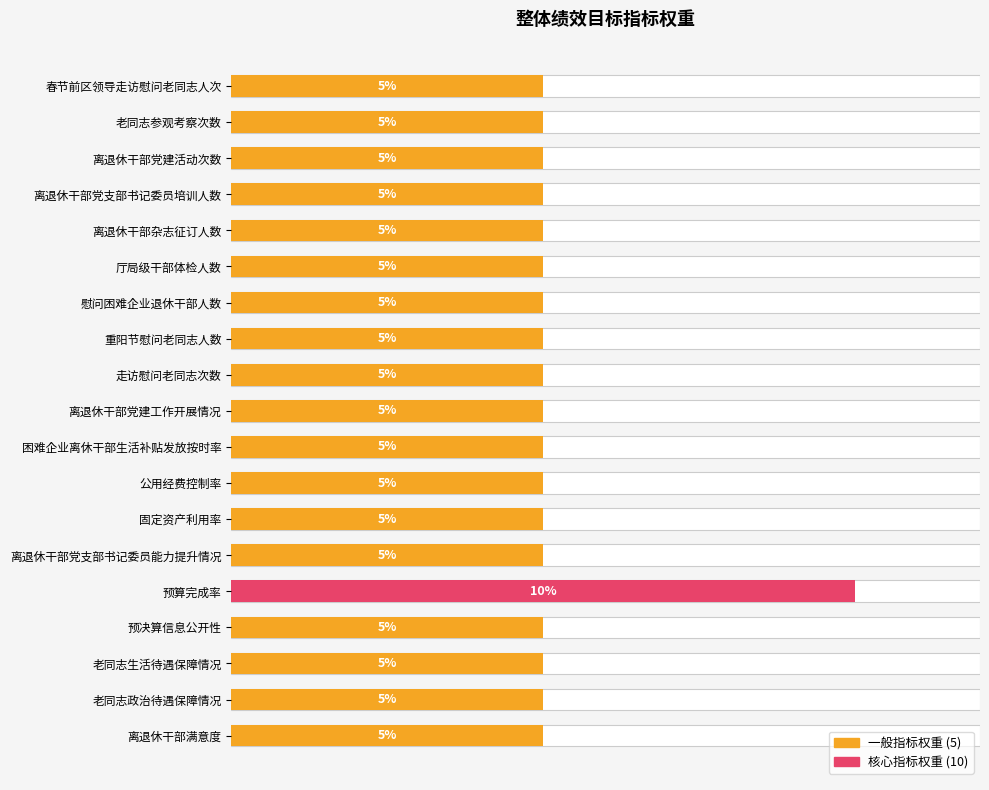

Reading right to left, extract all data points from this chart.

5	5	5	5	10	5	5	5	5	5	5	5	5	5	5	5	5	5	5